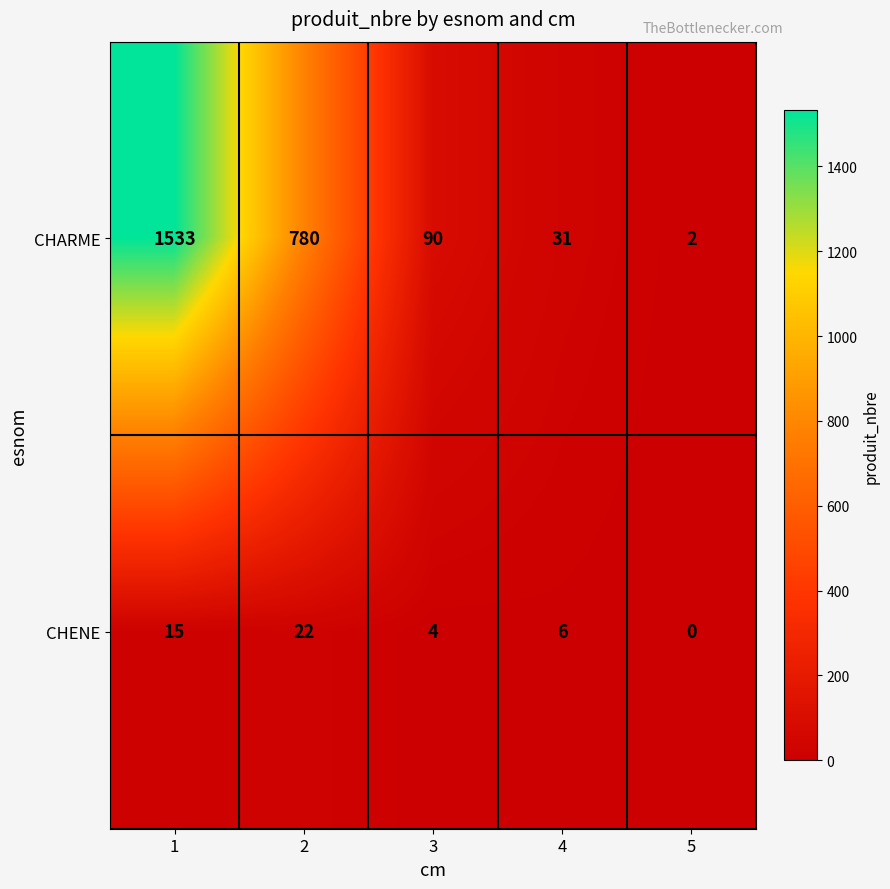

Is it true that CHENE equals 6 at 3?

False